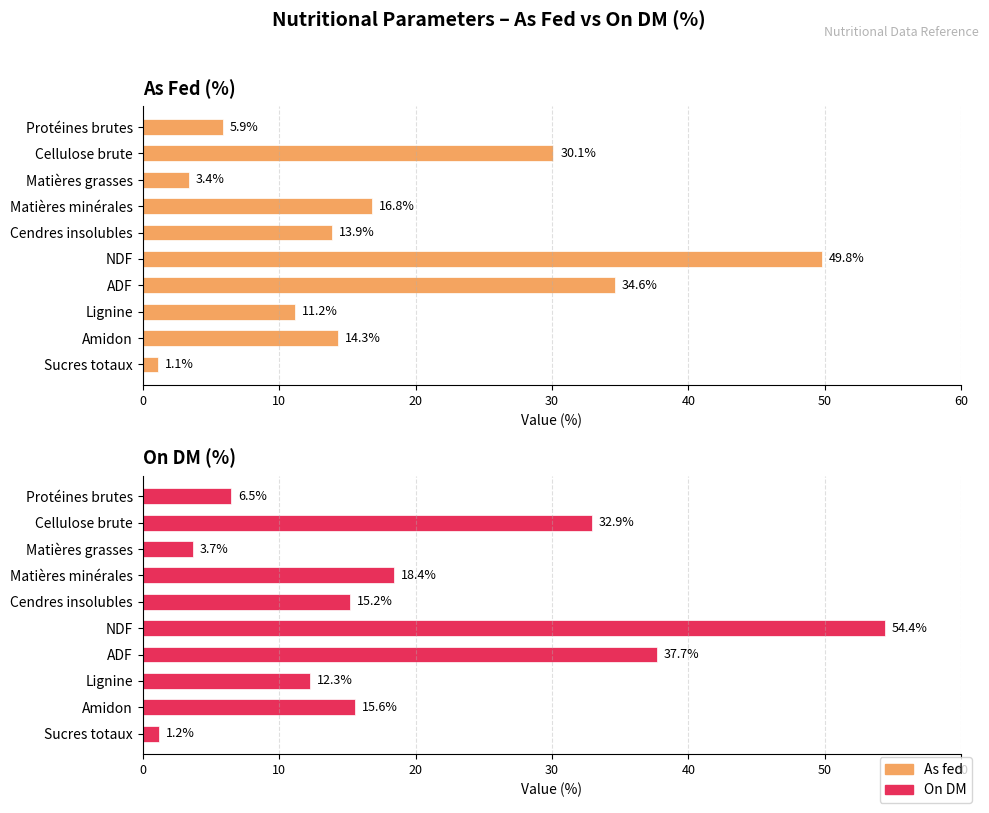

Is it true that As fed equals 7.2 at Amidon?

False